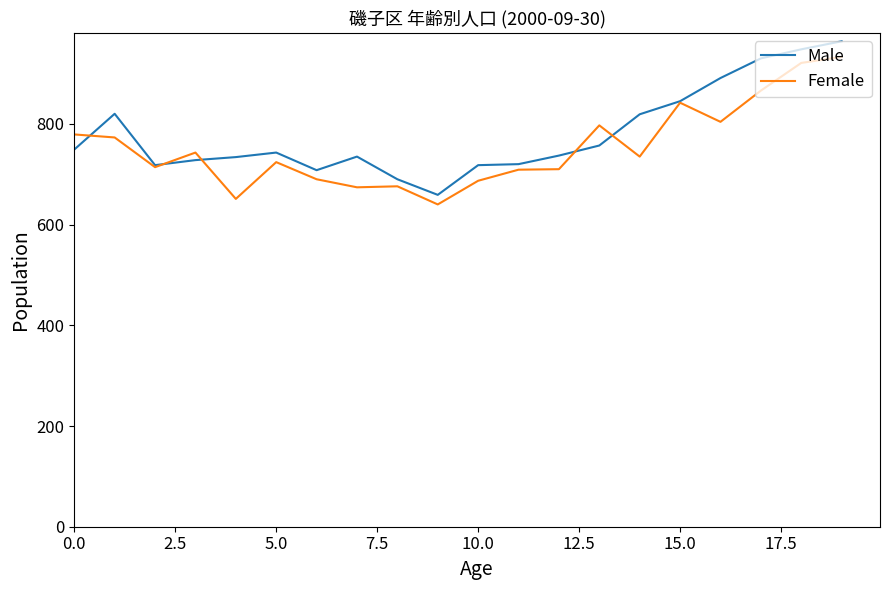

What is the maximum value shown in the chart?

964